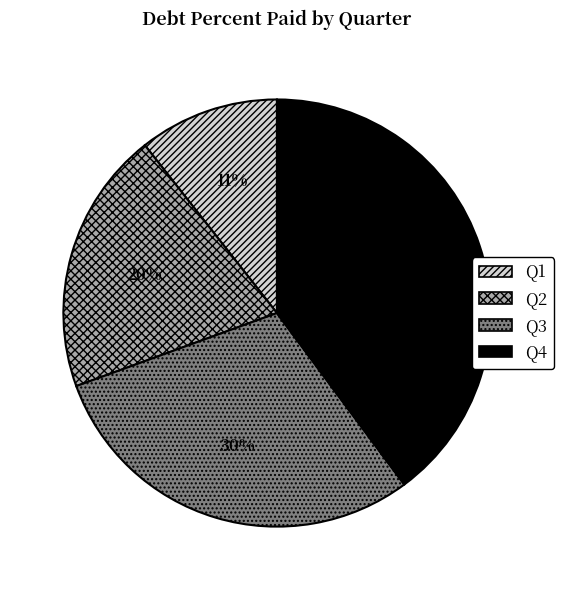

Does Q4 represent more than half of the total?

No